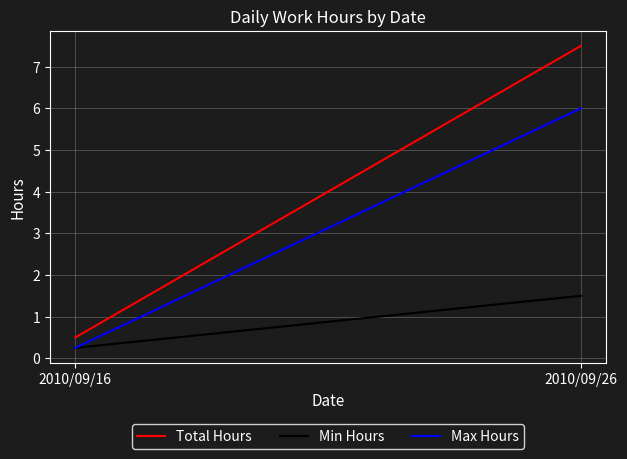

What is the difference between the maximum and minimum values in the Min Hours series?

1.2